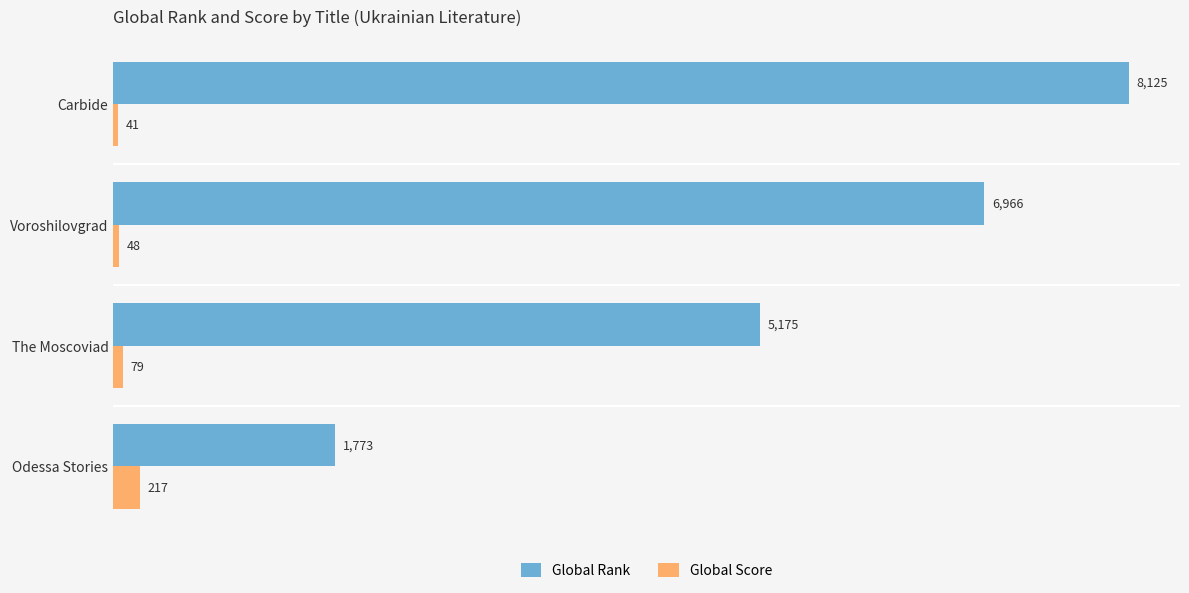

What is the maximum value for Global Rank?

8125